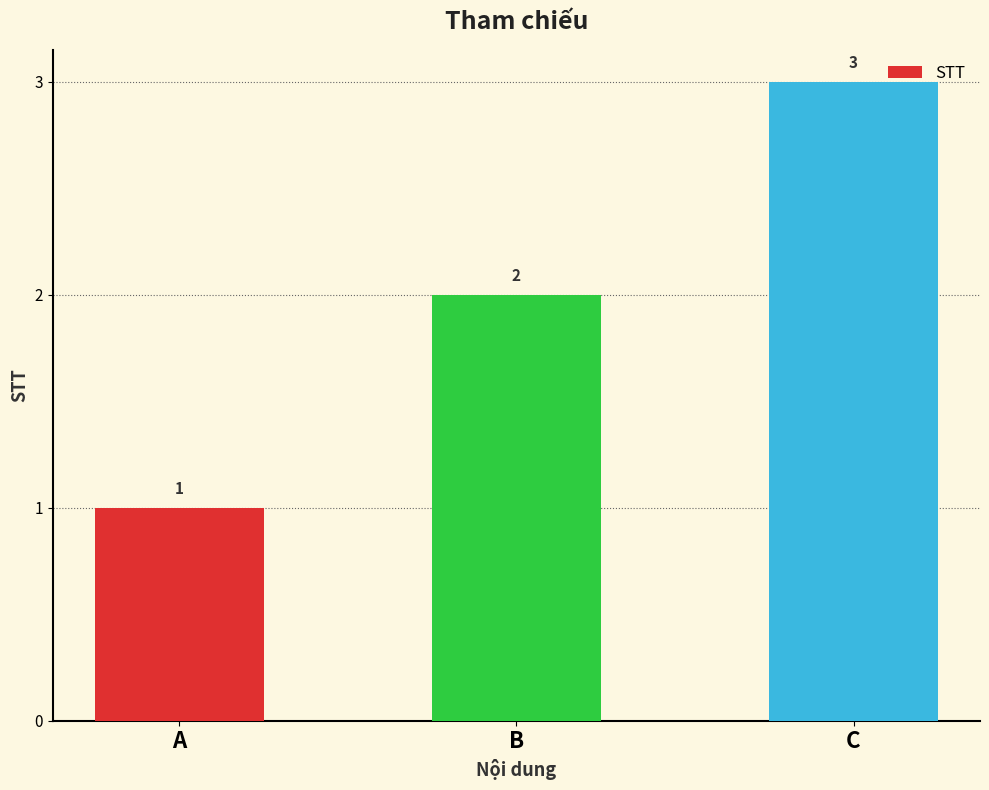

What value does the data have at A?

1